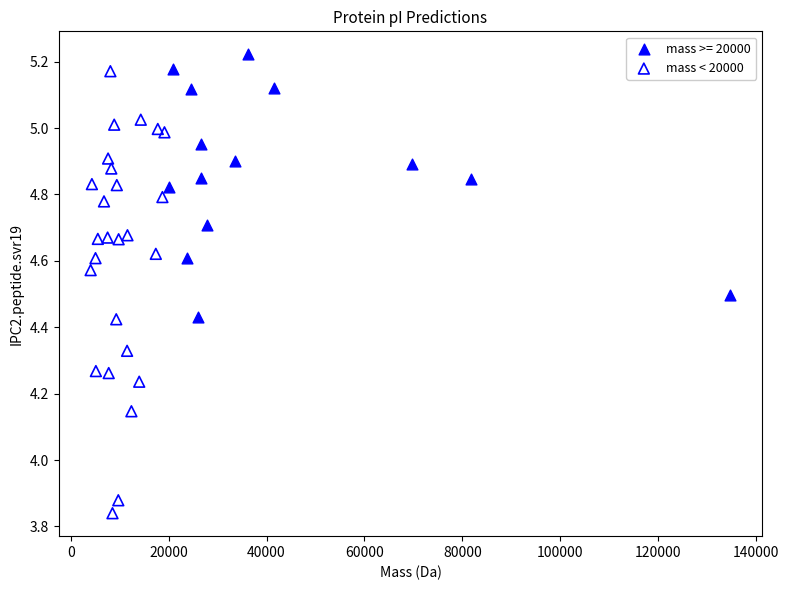

Which series has the widest spread of Y values?

mass < 20000